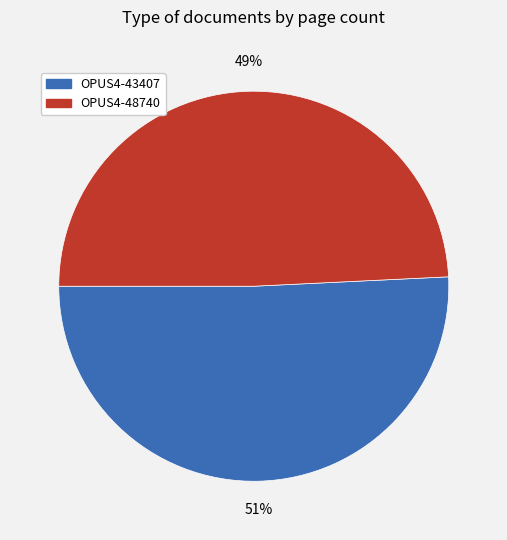

To the nearest percent, what is the combined percentage of OPUS4-48740 and OPUS4-43407?

100%